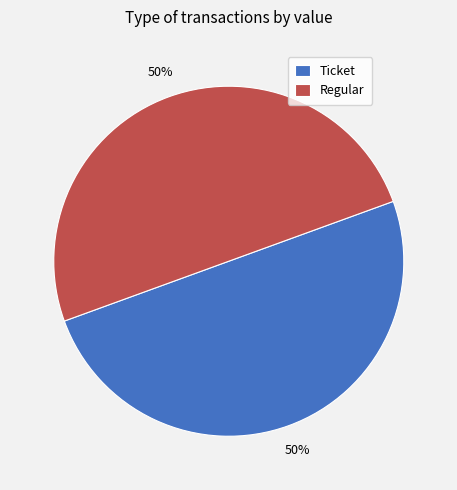

What is the ratio of the value at Ticket to the value at Regular?

1.0